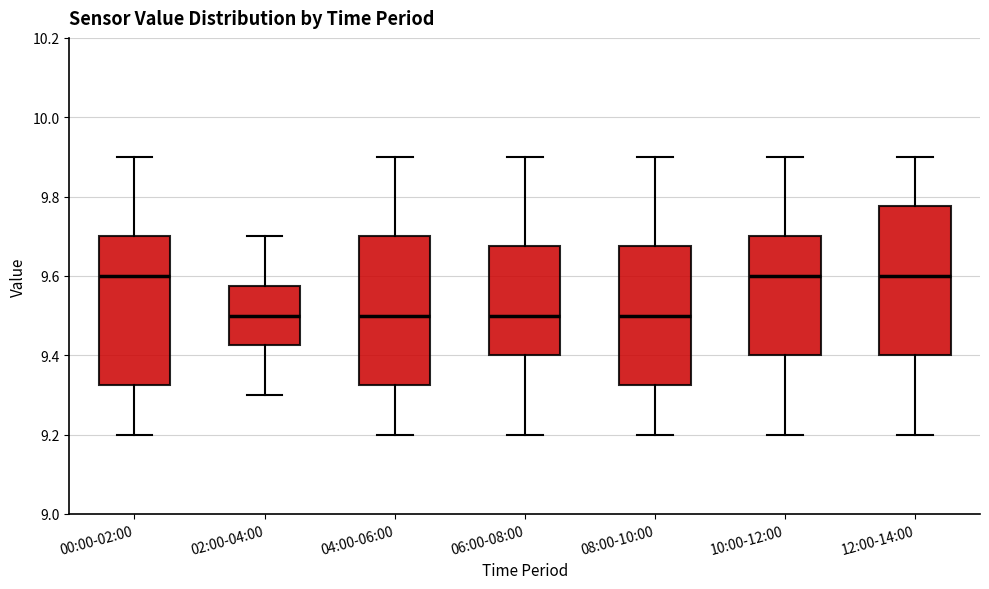

Reading left to right, read every box against the y-axis: the position of its median line, the range the box covers, and the ends of its whiskers. The values are not printed on the chart, so give them approximately, as read against the axis.

00:00-02:00: median 9.60, box 9.32 to 9.70, whiskers 9.20 to 9.90
02:00-04:00: median 9.50, box 9.42 to 9.58, whiskers 9.30 to 9.70
04:00-06:00: median 9.50, box 9.32 to 9.70, whiskers 9.20 to 9.90
06:00-08:00: median 9.50, box 9.40 to 9.68, whiskers 9.20 to 9.90
08:00-10:00: median 9.50, box 9.32 to 9.68, whiskers 9.20 to 9.90
10:00-12:00: median 9.60, box 9.40 to 9.70, whiskers 9.20 to 9.90
12:00-14:00: median 9.60, box 9.40 to 9.78, whiskers 9.20 to 9.90